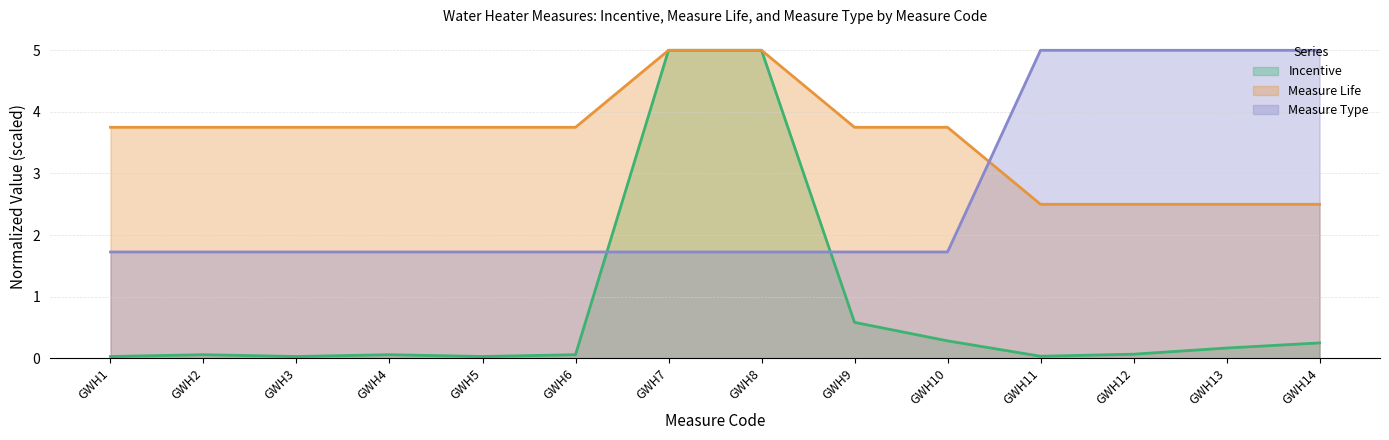

Is the value of Measure Type at GWH2 greater than the value of Measure Life at GWH8?

No